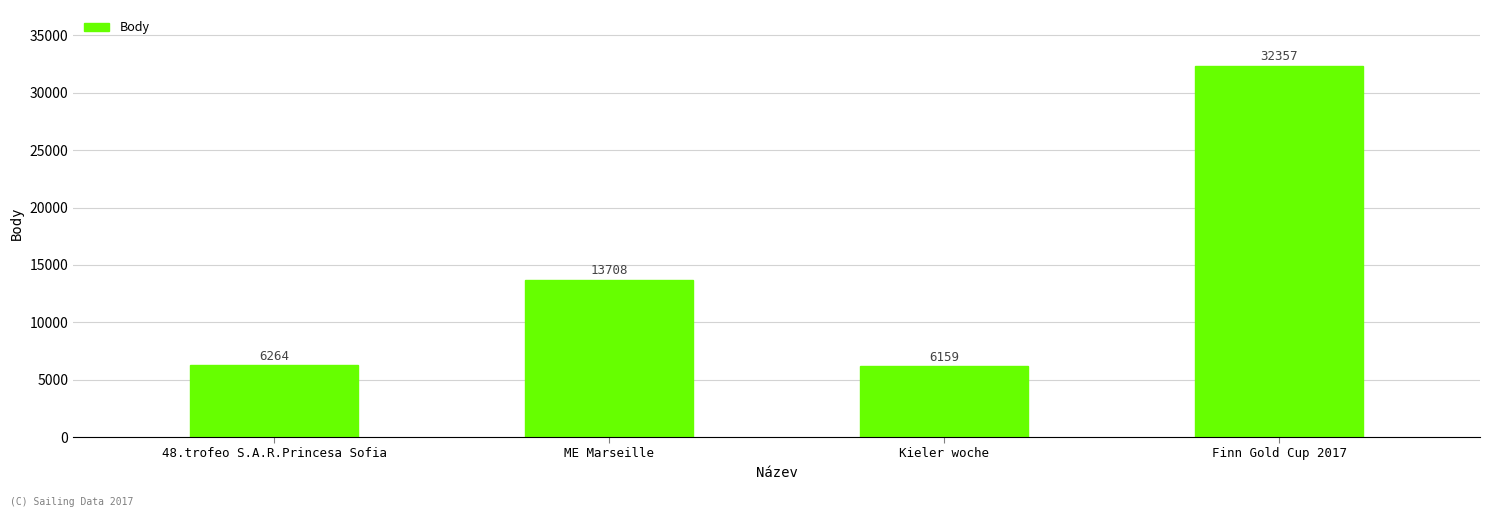

Reading left to right, extract all data points from this chart.

48.trofeo S.A.R.Princesa Sofia=6264	ME Marseille=13708	Kieler woche=6159	Finn Gold Cup 2017=32357